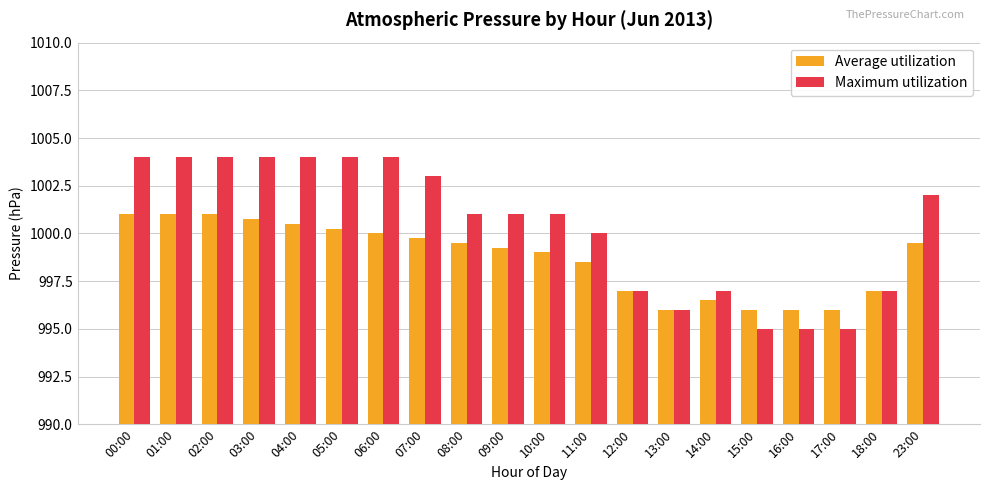

List the series in order of their peak value, lowest first.

Average utilization, Maximum utilization